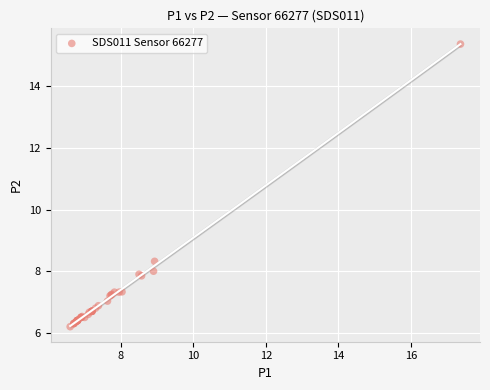

What Y value in the scatter plot is closest to 10?

8.3